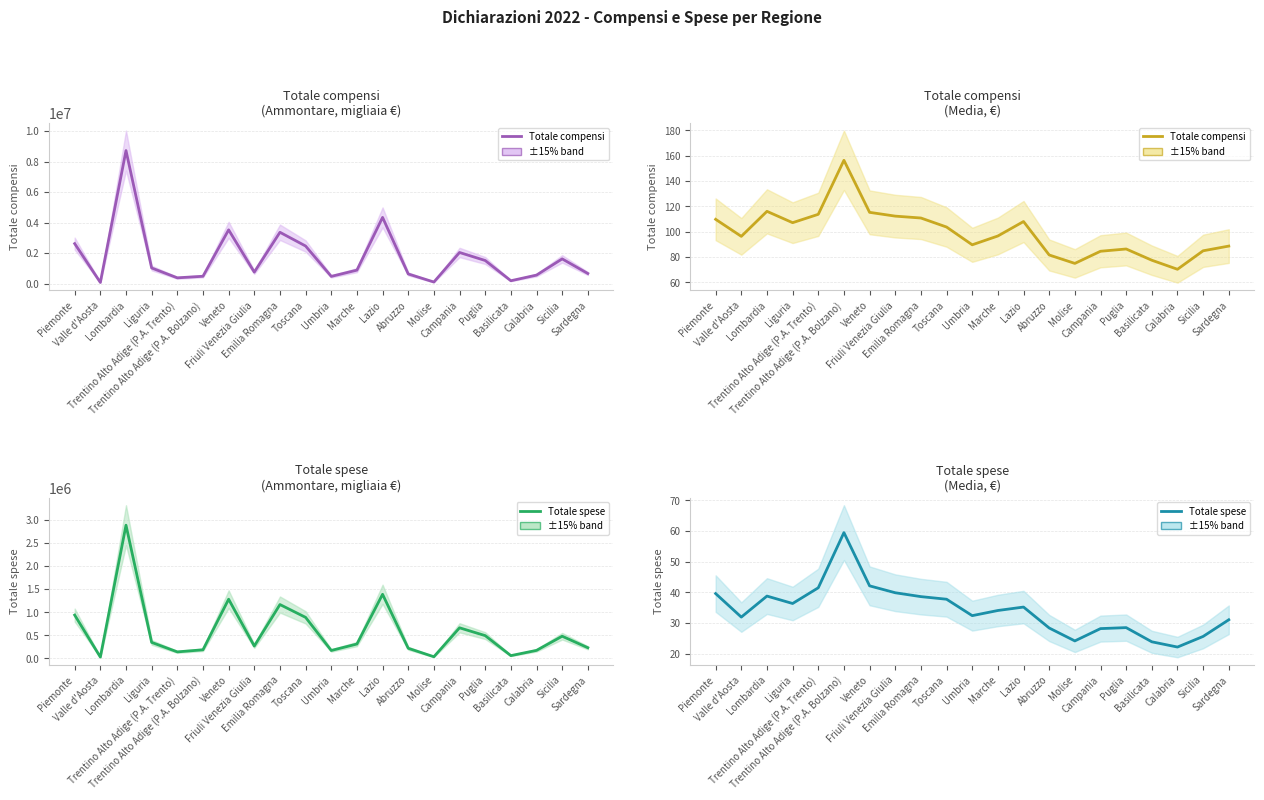

What is the sum of all Totale compensi values?

2084.7